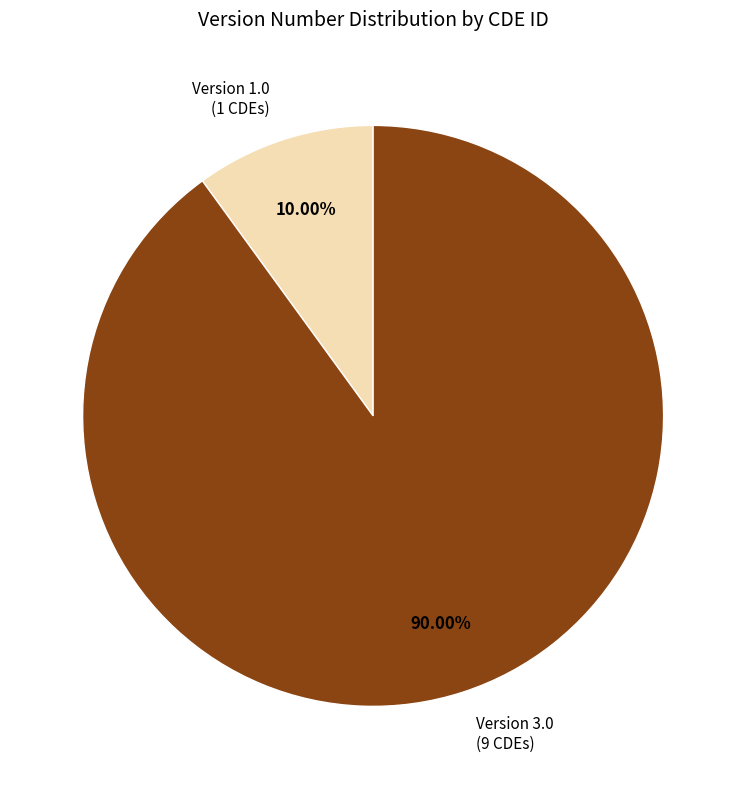

Is there a majority slice in this chart?

Yes